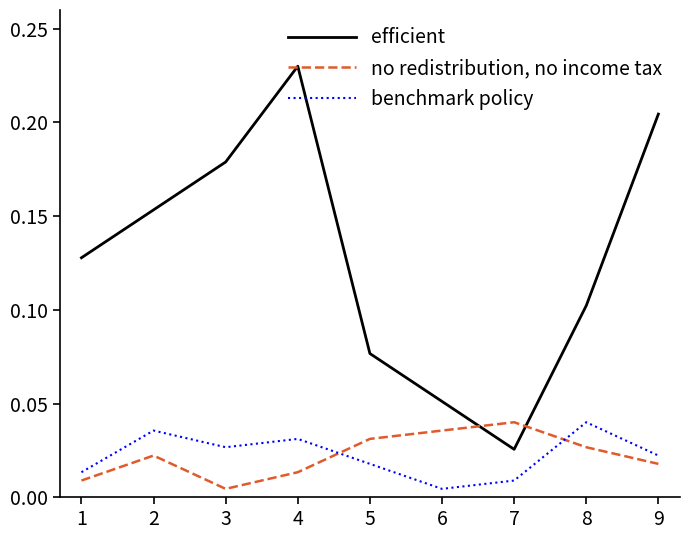

At 7, list the series in order from smallest to largest.

benchmark policy, efficient, no redistribution, no income tax